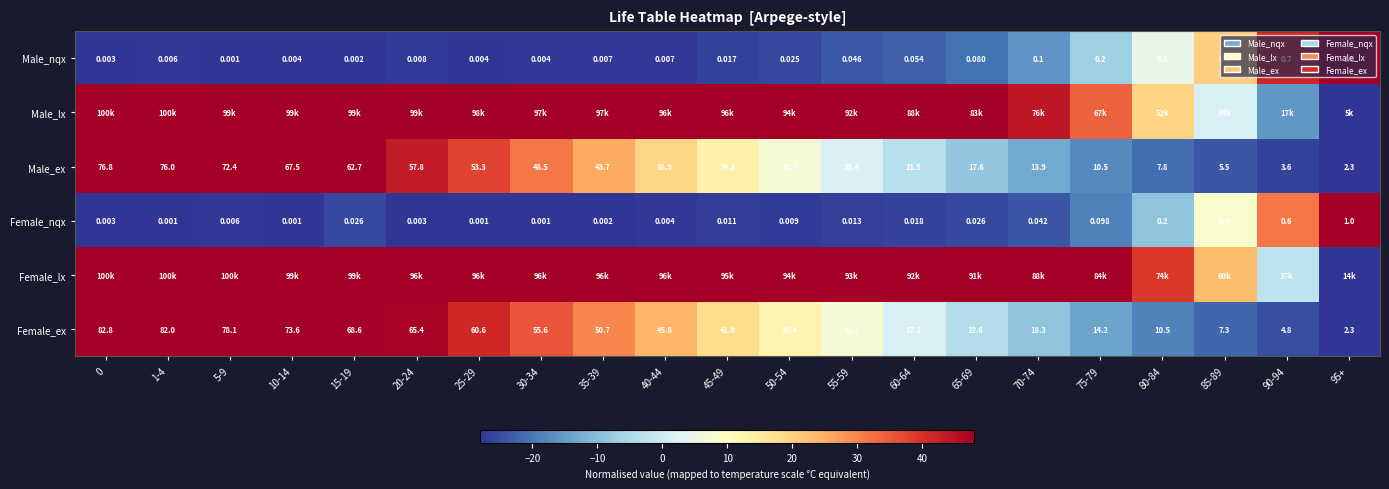

Is the value of Female_nqx at 75-79 greater than the value of Male_nqx at 70-74?

No